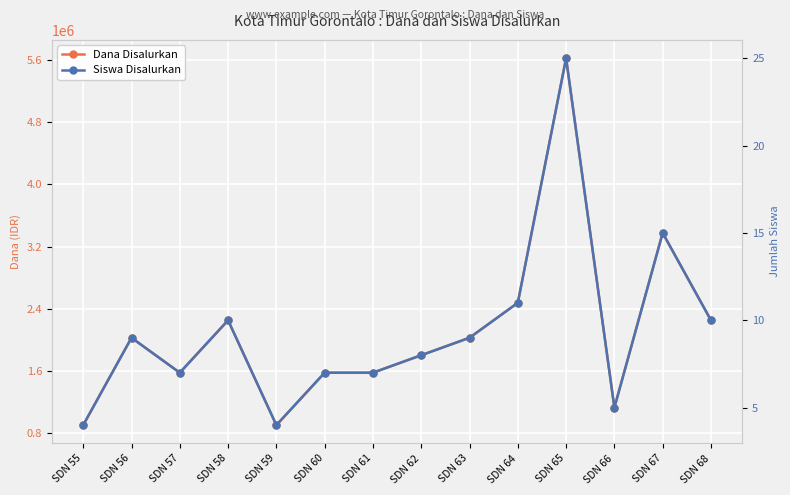

What is the spread (max minus min) of values at SDN 68?

2249990